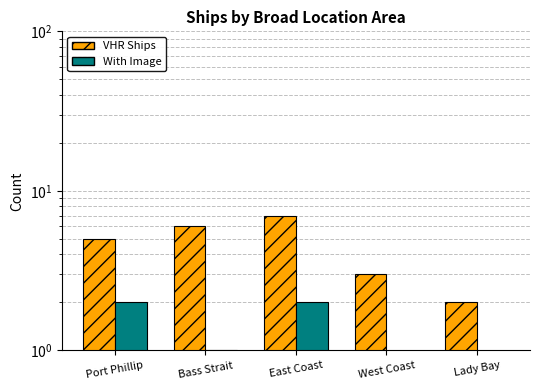

Rank the categories by With Image value from lowest to highest.

West Coast, Lady Bay, Bass Strait, Port Phillip, East Coast